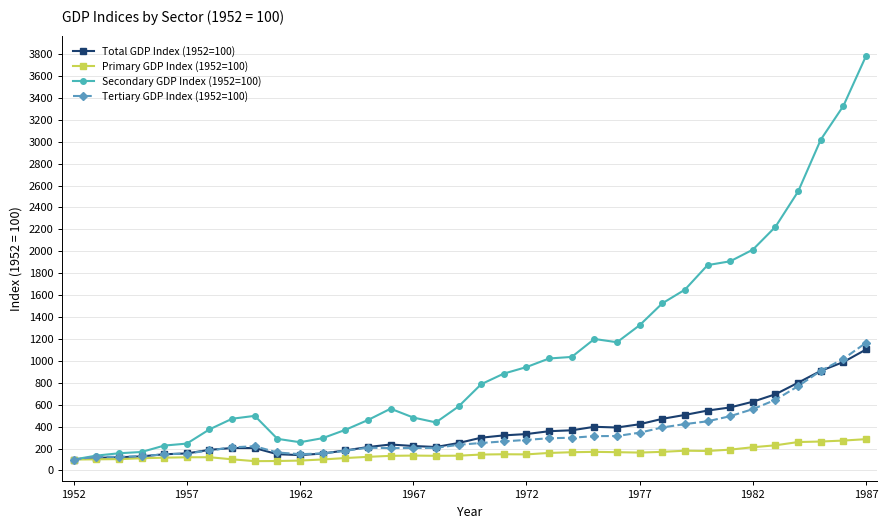

What is the value of the Secondary GDP Index (1952=100) point at the 14th from the left?

460.6